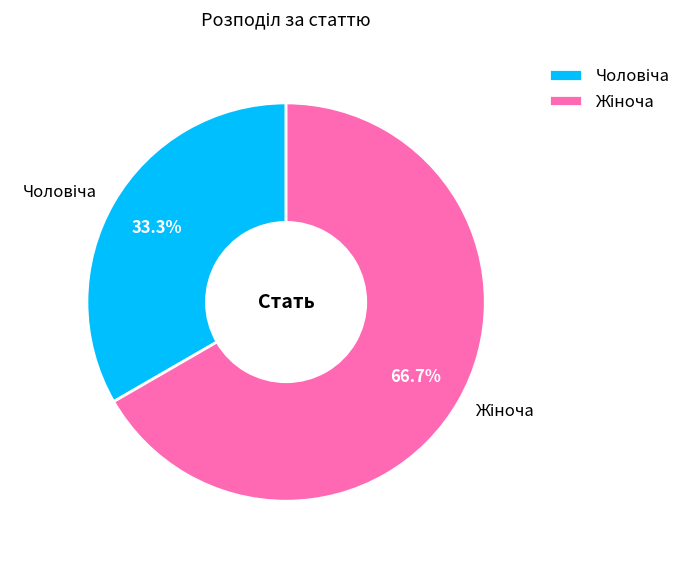

Is there a majority slice in this chart?

Yes